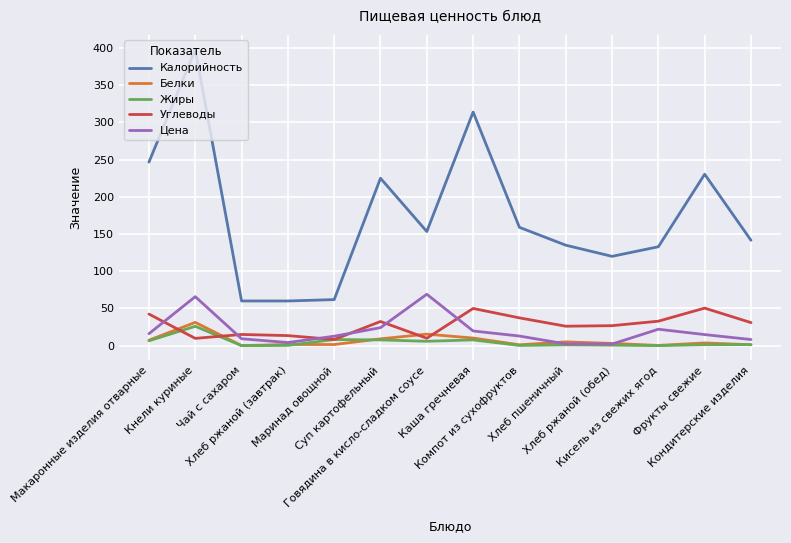

What is the maximum value for Жиры?

25.9